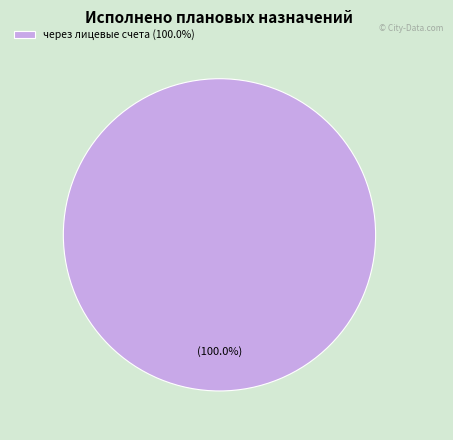

Which category accounts for the majority?

через лицевые счета (100.0%)